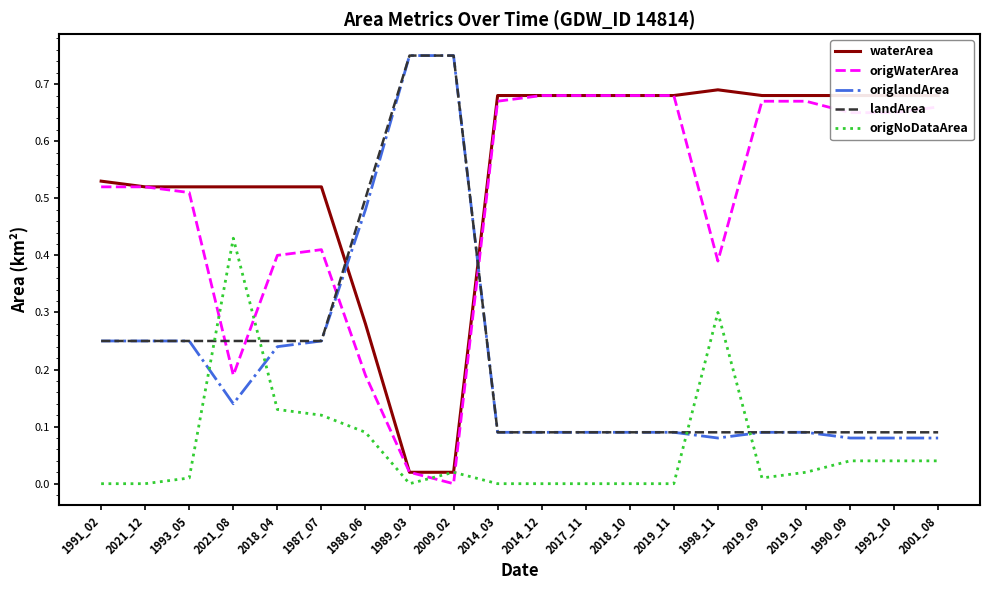

What position from the right is 1991_02?

20